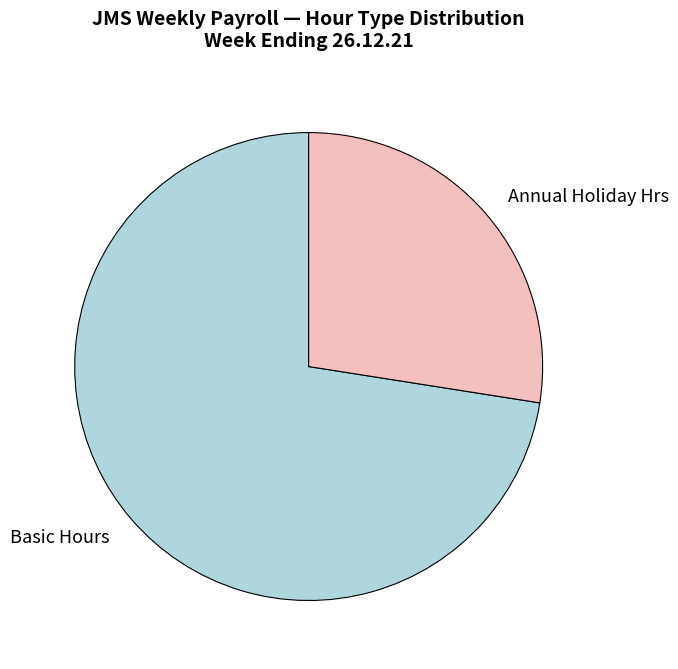

Which slice represents more than half of the pie?

Basic Hours